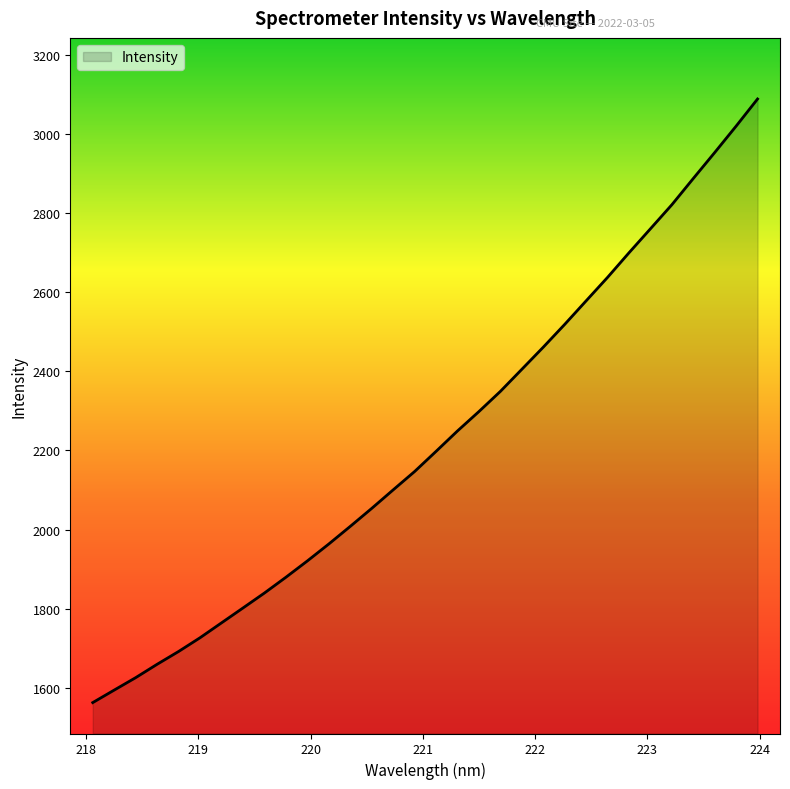

What is the greatest value displayed?

3088.2